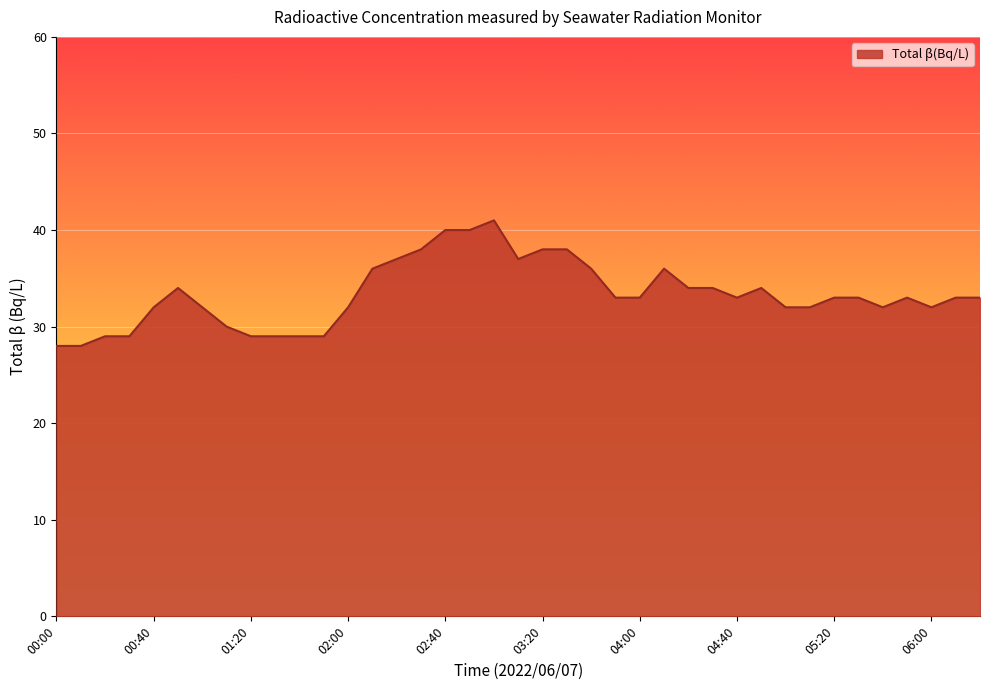

What is the difference between the maximum and minimum values?

13